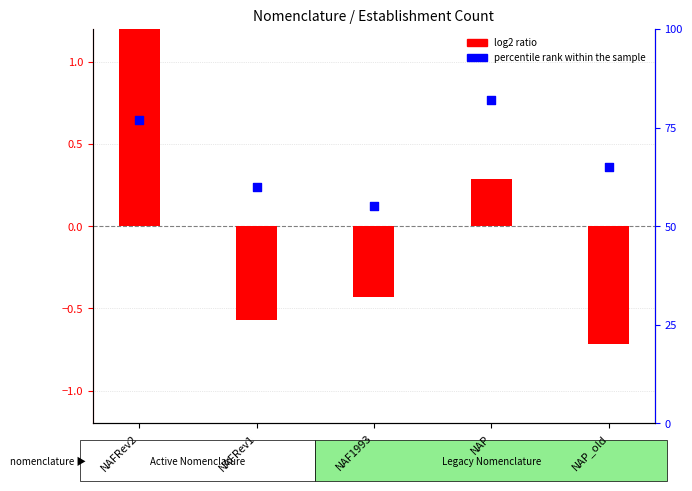

Which series has the widest spread of Y values?

percentile rank within the sample